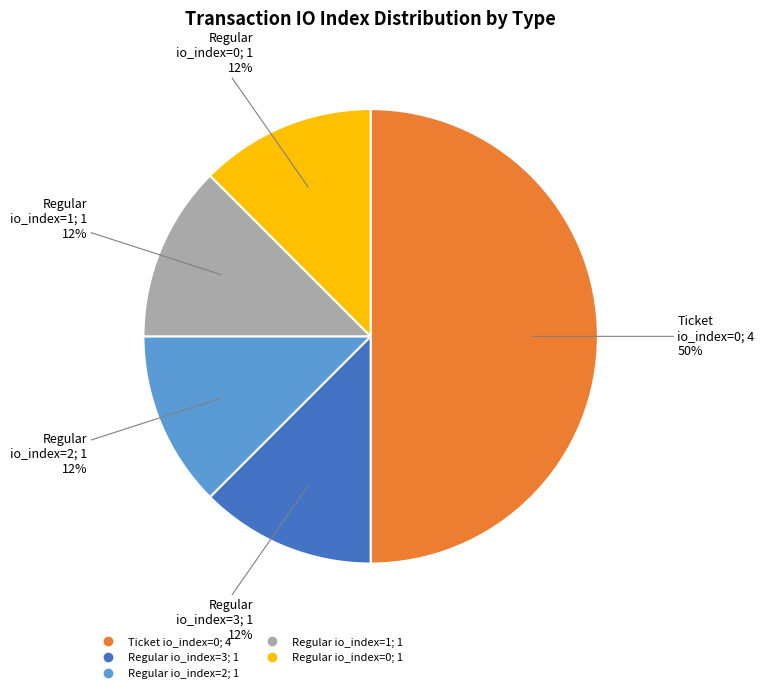

To the nearest percent, what is the average slice percentage?

20%